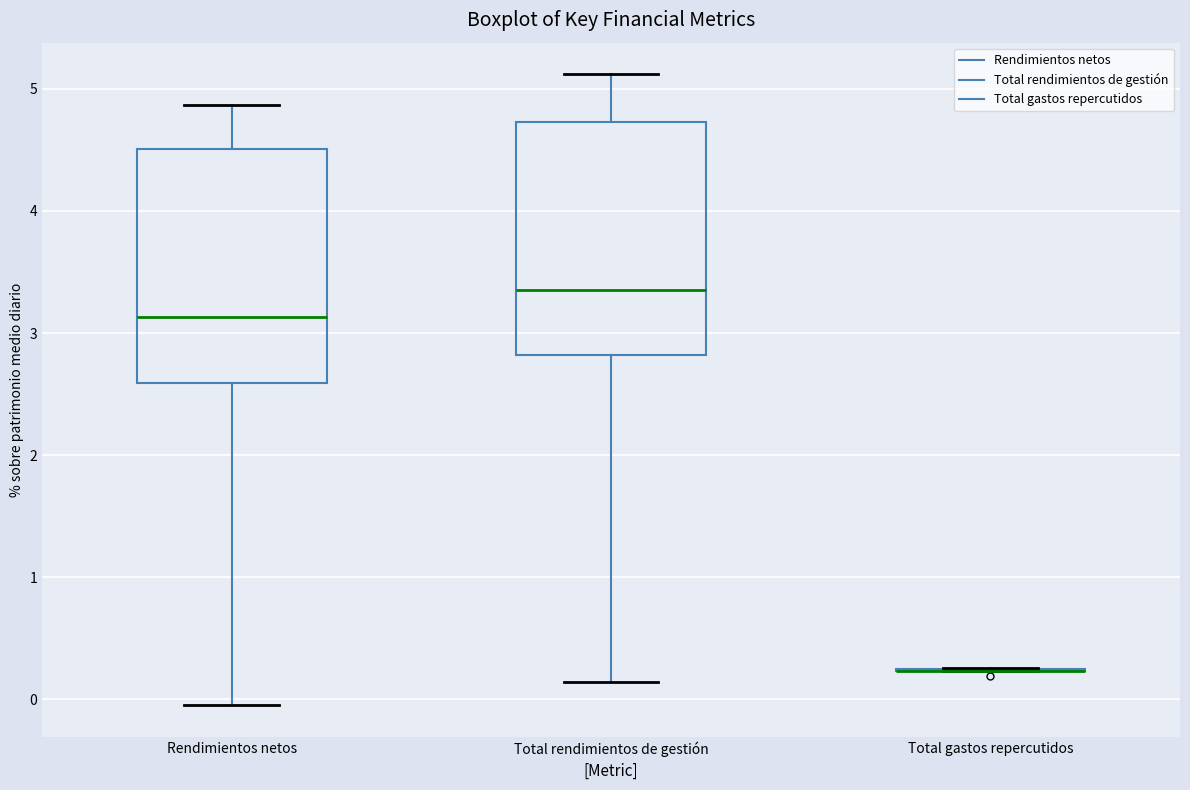

Where does the upper whisker of the box for Total rendimientos de gestión end on the y-axis? The values are not printed on the chart, so give them approximately, as read against the axis.

5.1